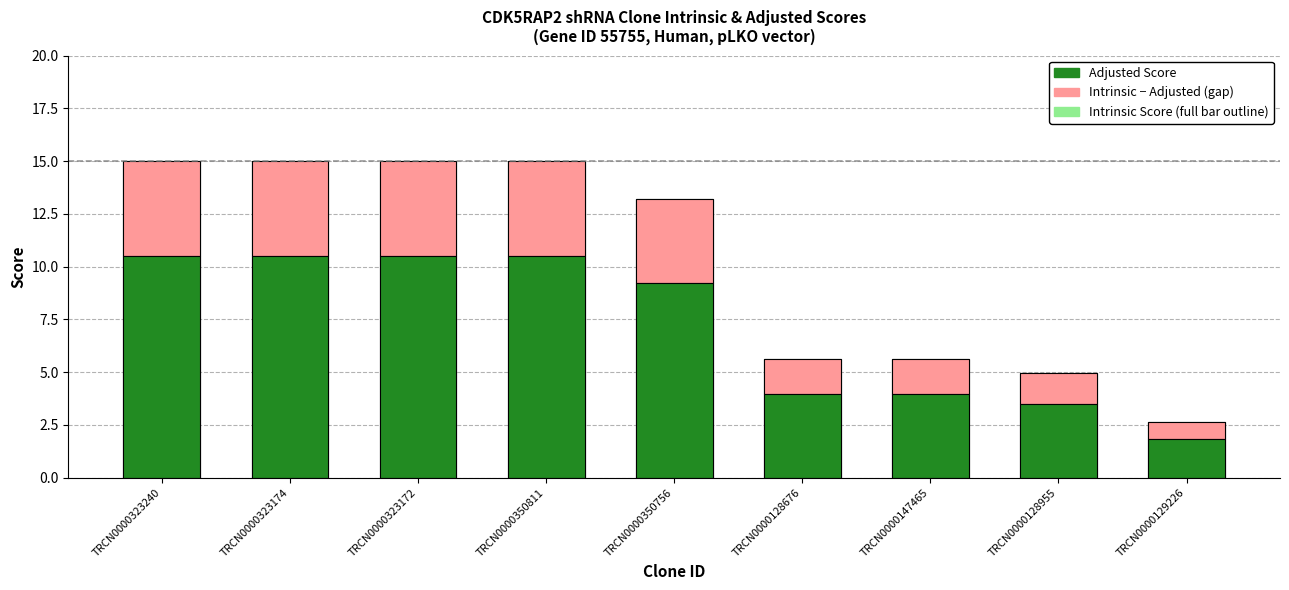

Where is Intrinsic − Adjusted (gap) nearest to the value 2?

TRCN0000128676